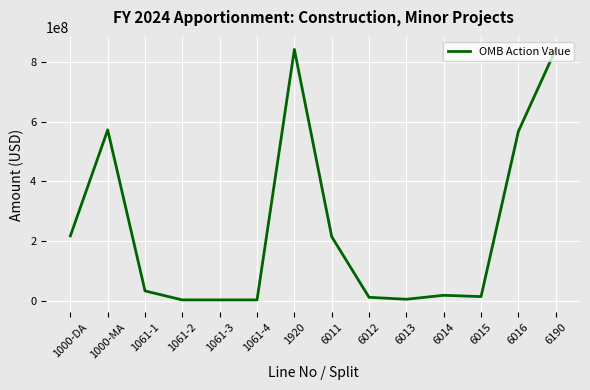

The chart shows a value of 567249883 at 6016. True or false?

True